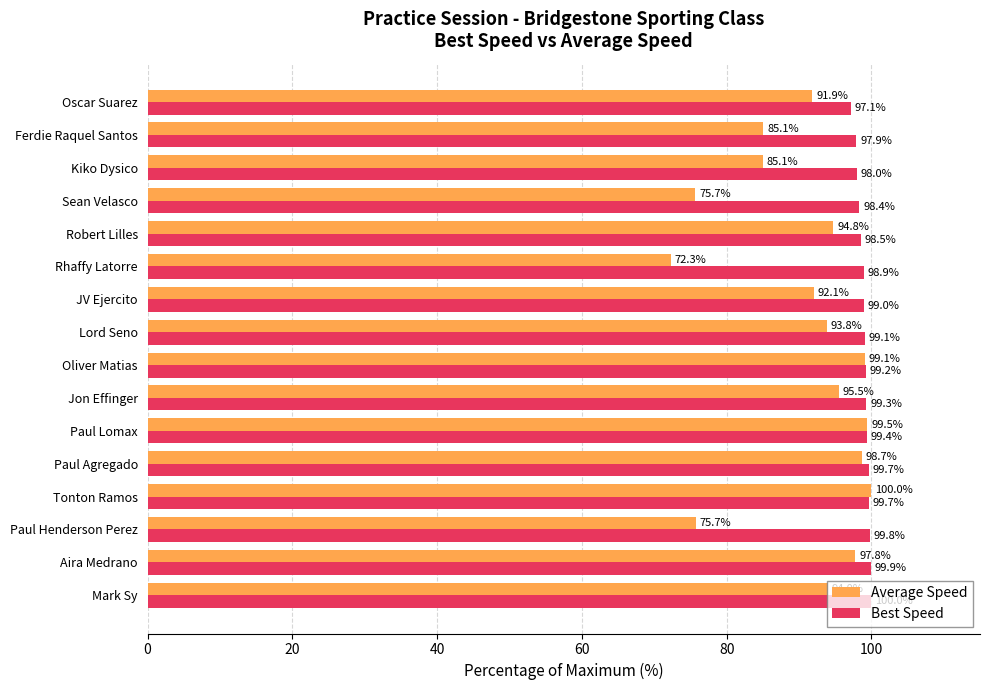

At which category is the sum across all series the highest?

Tonton Ramos